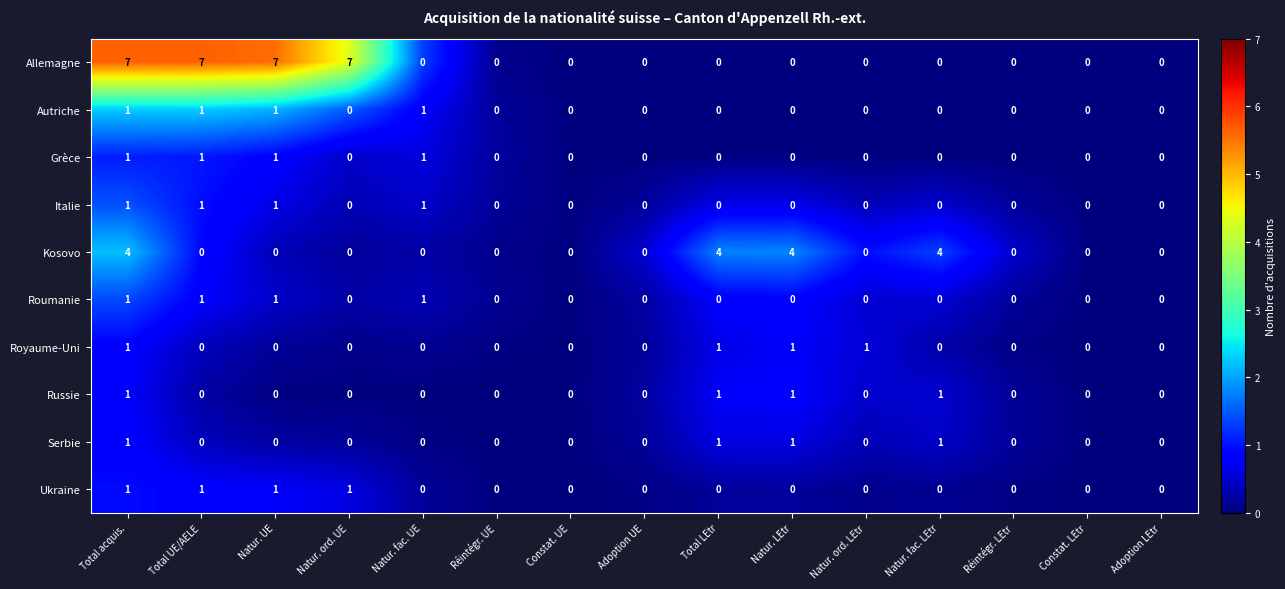

Which series has the widest spread of values?

Allemagne